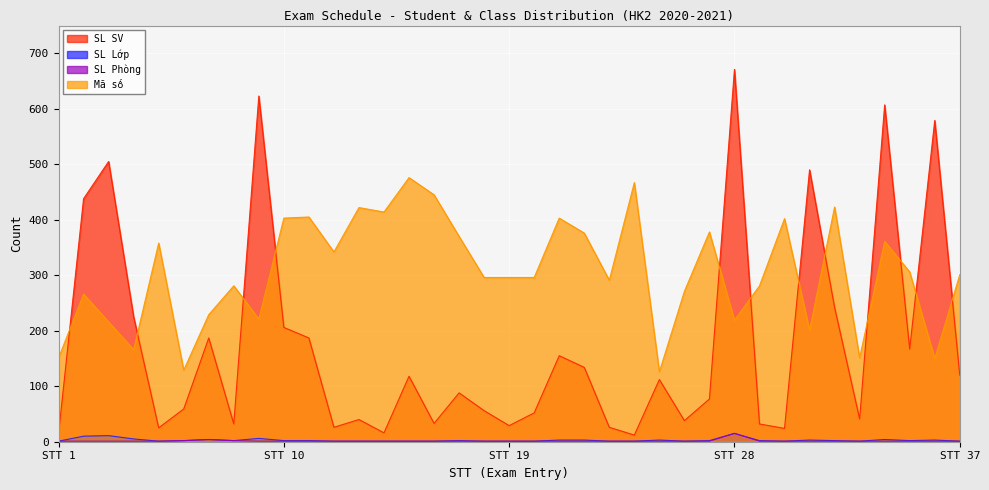

The value of SL SV at STT 10 is 118. True or false?

False